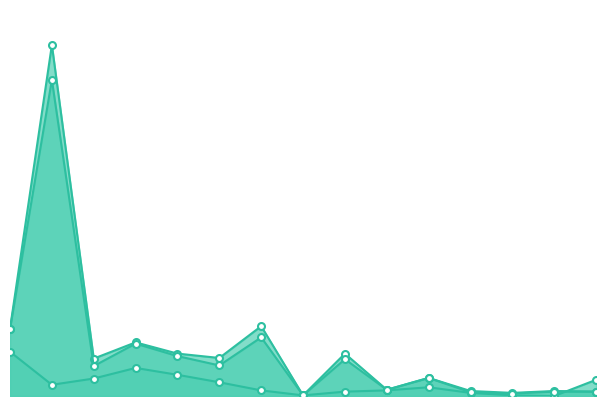

At which category is the sum across all series the highest?

2